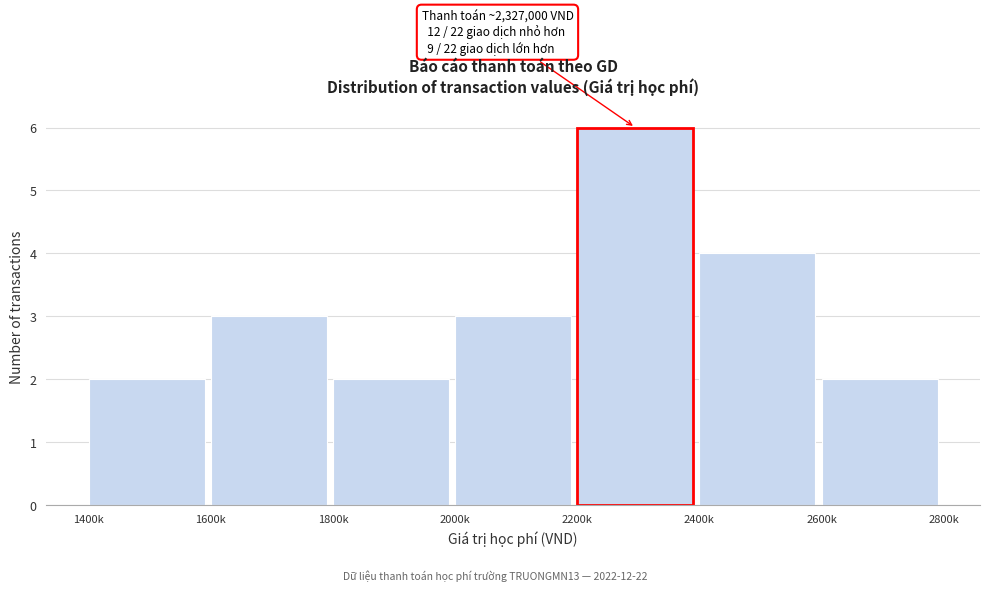

Reading right to left, list all the values displayed in this chart.

2	4	6	3	2	3	2